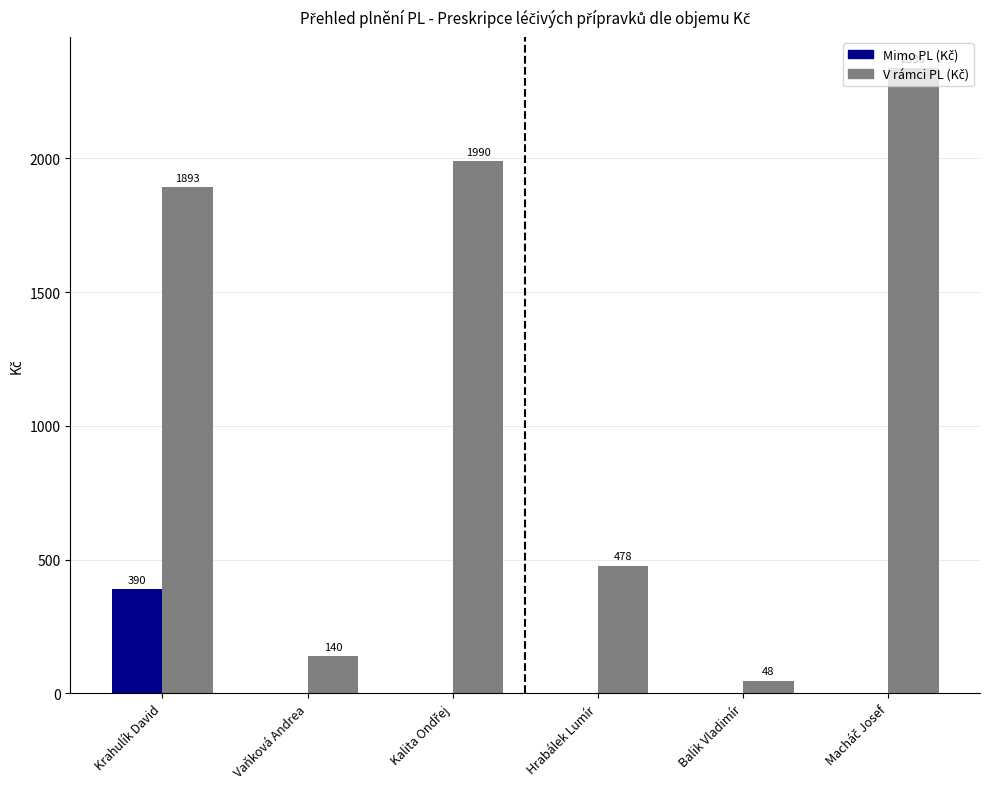

How many groups of bars are there?

6